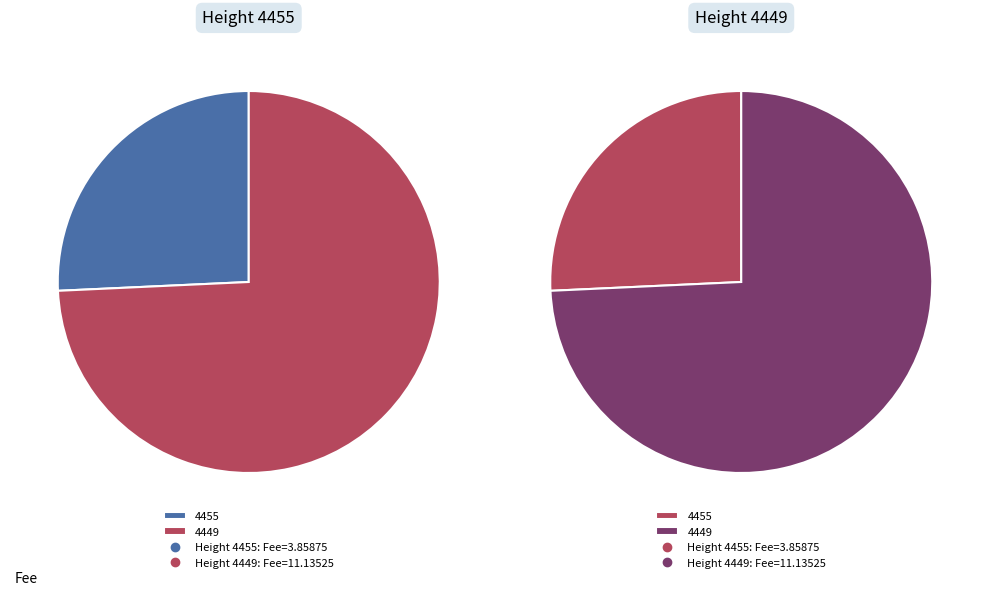

True or false: 4449 accounts for 86% of the total.

False